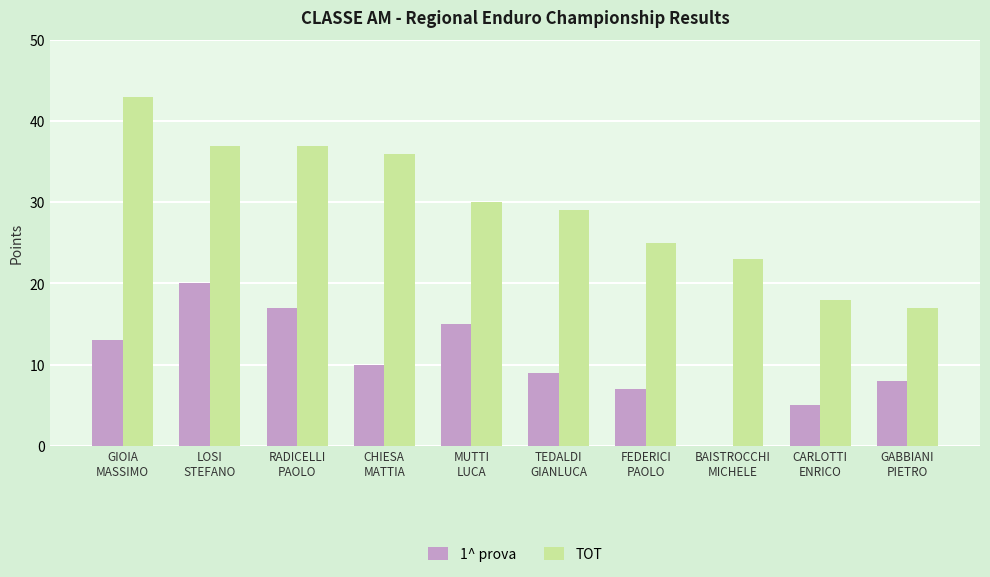

What is the sum of all TOT values?

295